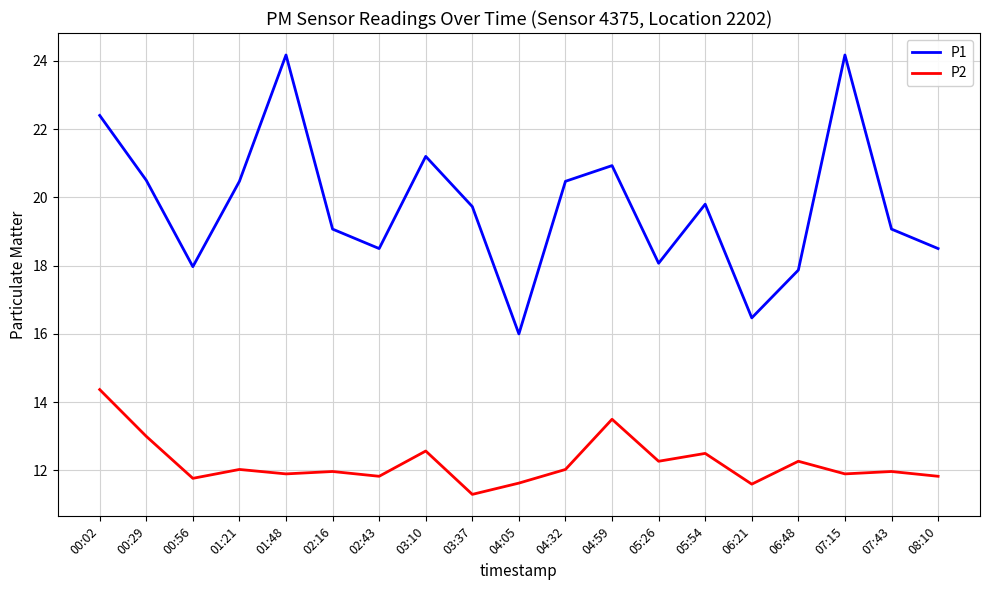

Reading left to right, what are all the values shown in this chart?

P1: 00:02=22.4	00:29=20.5	00:56=18.0	01:21=20.5	01:48=24.2	02:16=19.1	02:43=18.5	03:10=21.2	03:37=19.7	04:05=16.0	04:32=20.5	04:59=20.9	05:26=18.1	05:54=19.8	06:21=16.5	06:48=17.9	07:15=24.2	07:43=19.1	08:10=18.5
P2: 00:02=14.4	00:29=13.0	00:56=11.8	01:21=12.0	01:48=11.9	02:16=12.0	02:43=11.8	03:10=12.6	03:37=11.3	04:05=11.6	04:32=12.0	04:59=13.5	05:26=12.3	05:54=12.5	06:21=11.6	06:48=12.3	07:15=11.9	07:43=12.0	08:10=11.8